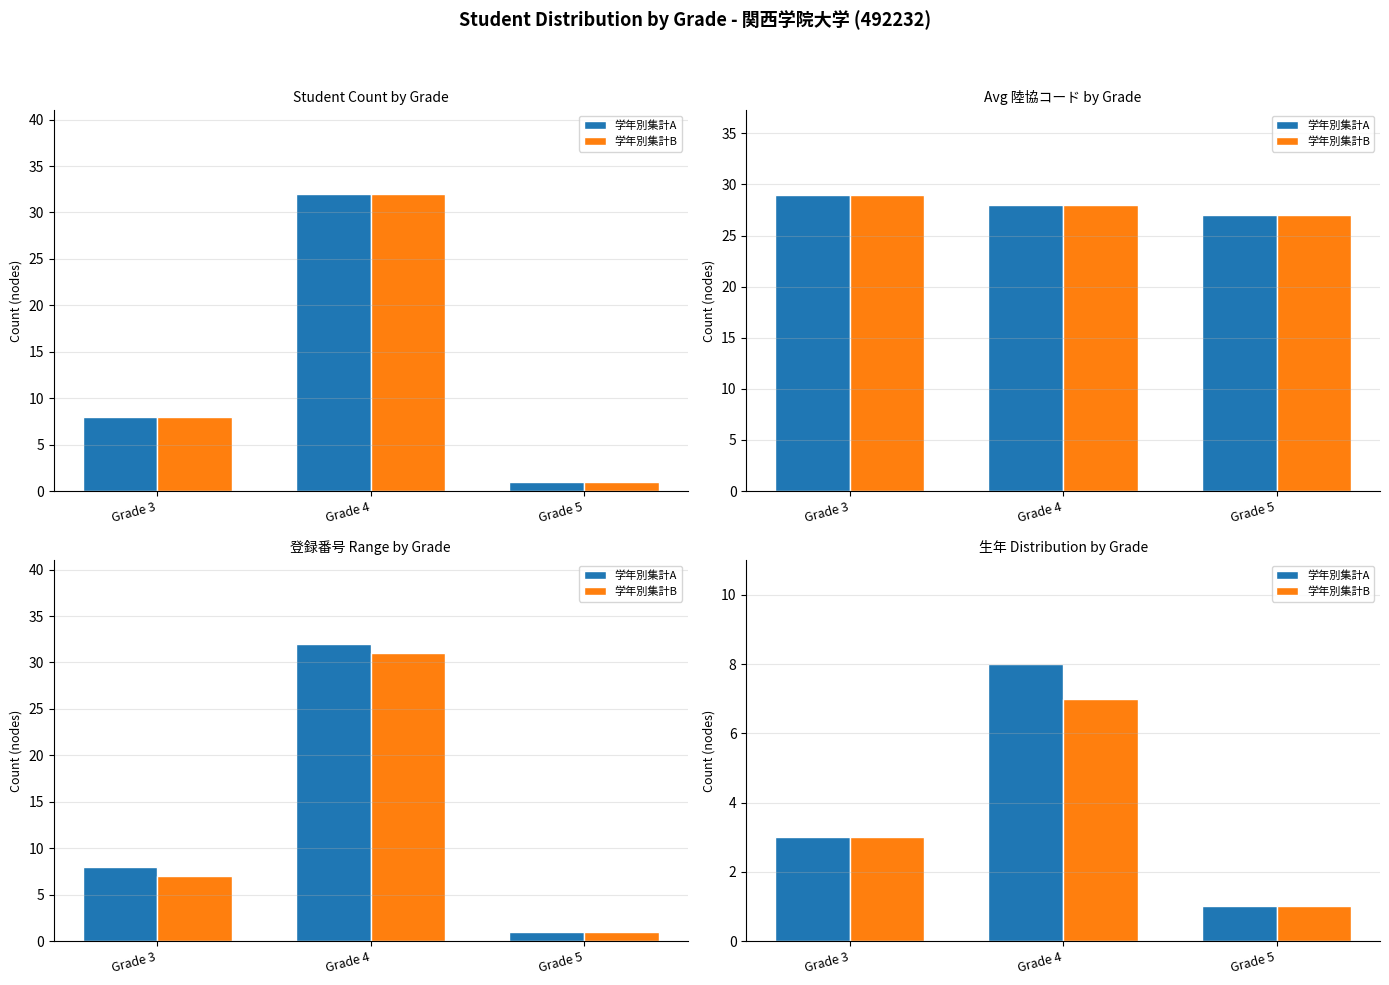

What is the sum of all 学年別集計A values?

12